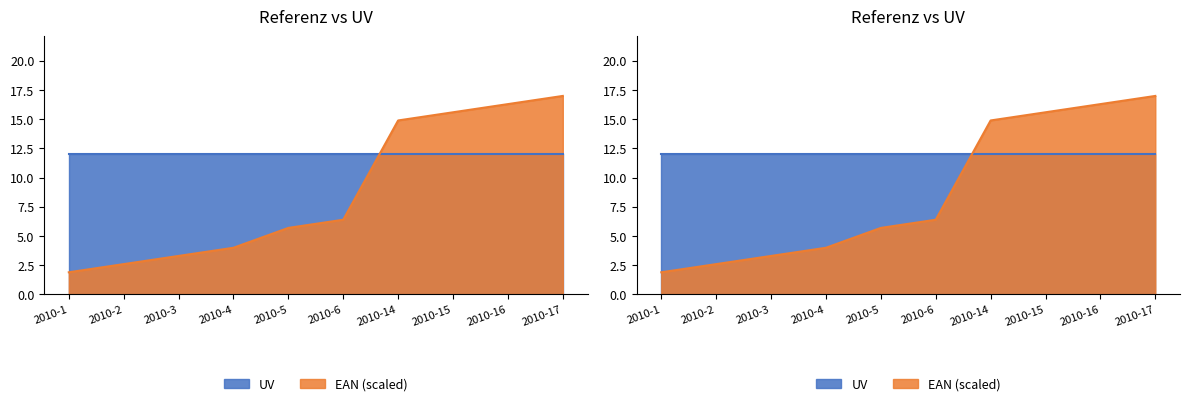

What is the approximate value at 2010-4?

4.0